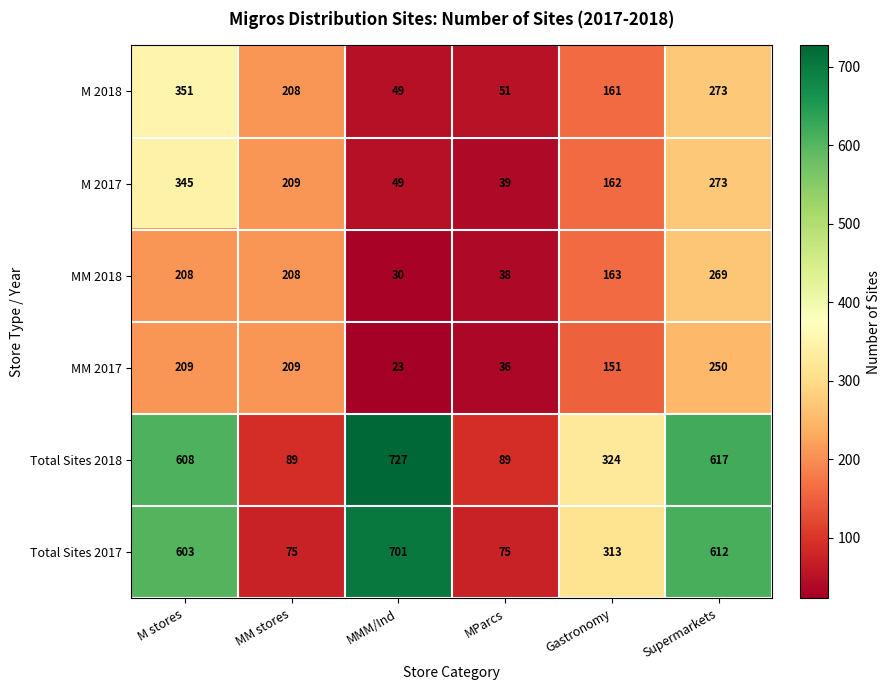

The value of MM 2017 at Gastronomy is 75. True or false?

False